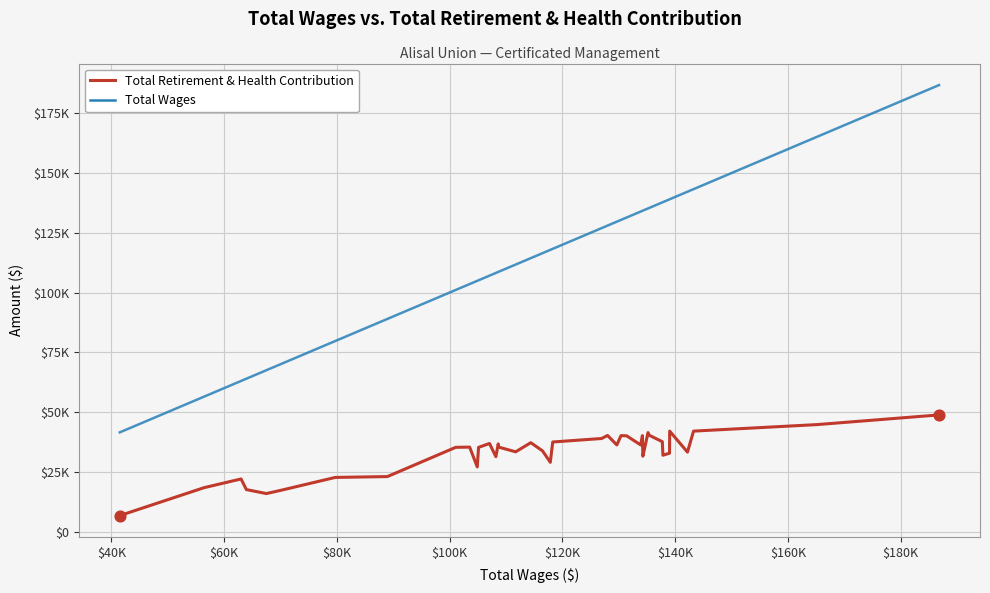

What are all the series names shown in the legend?

Total Retirement & Health Contribution, Total Wages